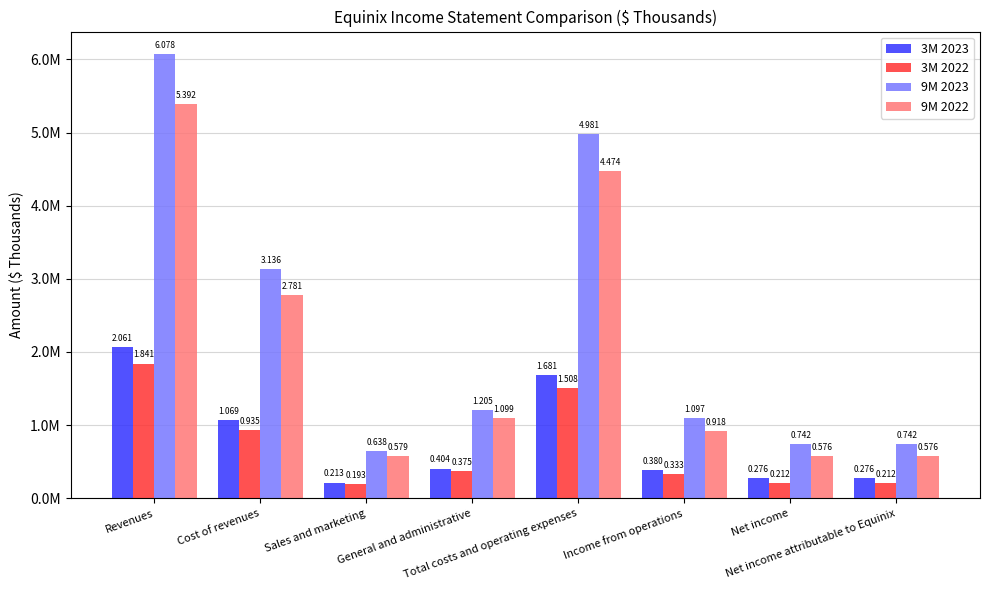

Reading right to left, extract all data points from this chart.

3M 2023: Net income attributable to Equinix=275794	Net income=275760	Income from operations=380351	Total costs and operating expenses=1680679	General and administrative=403890	Sales and marketing=212506	Cost of revenues=1068991	Revenues=2061030
3M 2022: Net income attributable to Equinix=211807	Net income=211739	Income from operations=333159	Total costs and operating expenses=1507500	General and administrative=375483	Sales and marketing=193089	Cost of revenues=934669	Revenues=1840659
9M 2023: Net income attributable to Equinix=741610	Net income=741503	Income from operations=1096858	Total costs and operating expenses=4980789	General and administrative=1205193	Sales and marketing=638193	Cost of revenues=3135882	Revenues=6077647
9M 2022: Net income attributable to Equinix=575582	Net income=575674	Income from operations=918328	Total costs and operating expenses=4473932	General and administrative=1098518	Sales and marketing=579327	Cost of revenues=2780801	Revenues=5392260